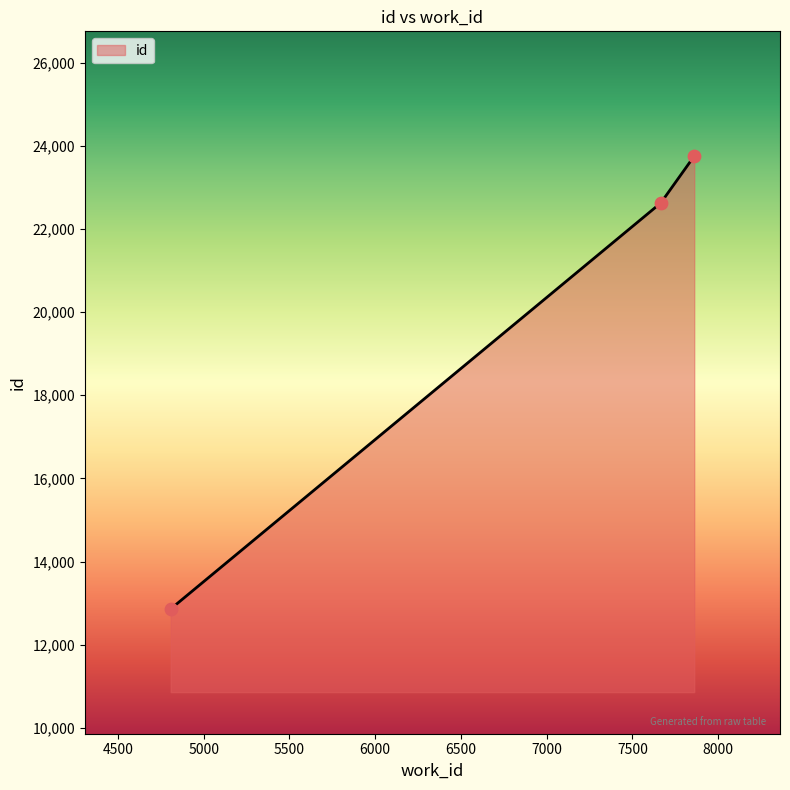

What is the difference between the maximum and minimum values?

10889